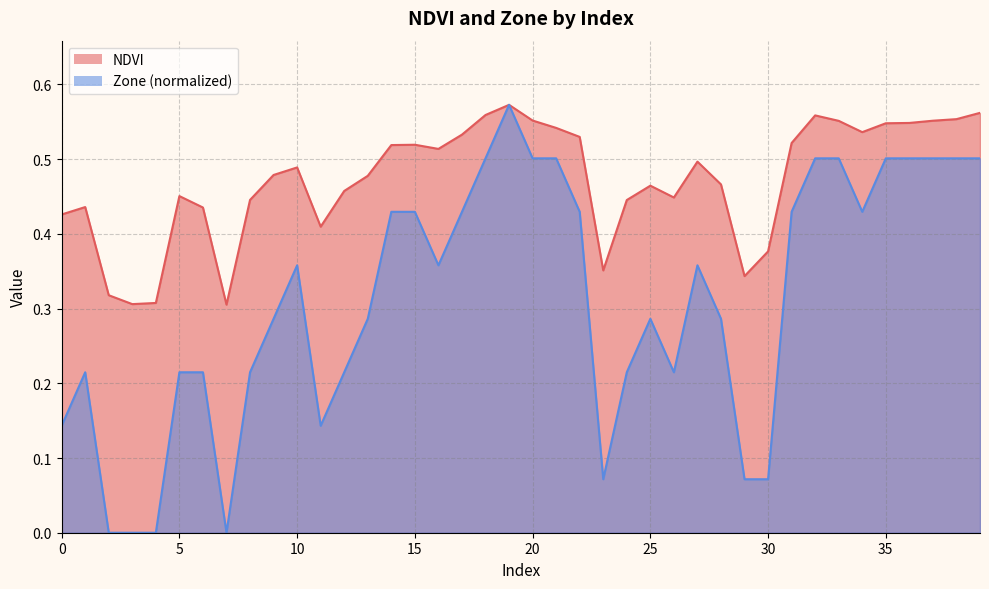

What is the spread (max minus min) of values at 3?

0.3